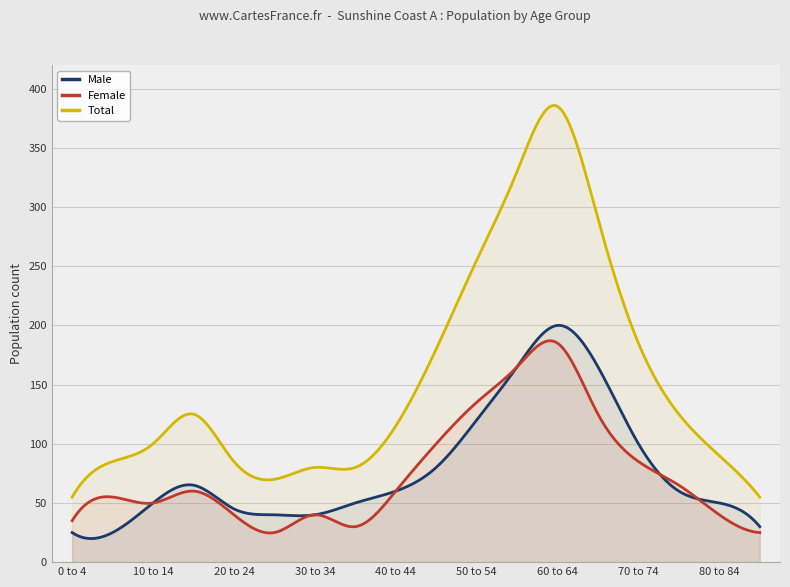

True or false: Total has a value of 26 at 20 to 24.

False